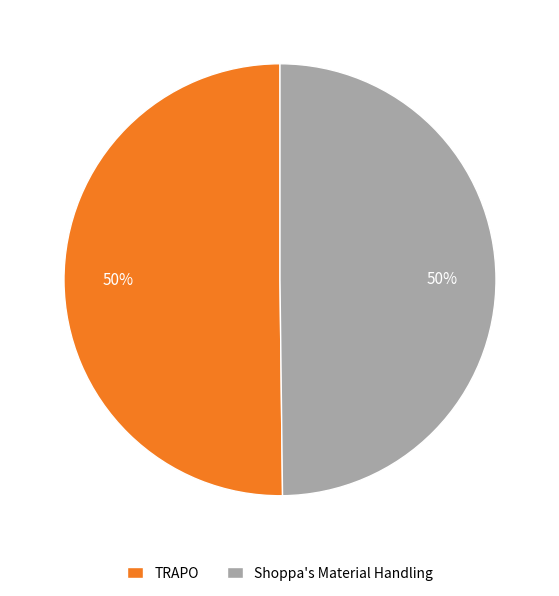

To the nearest percent, what is the combined percentage of Shoppa's Material Handling and TRAPO?

100%